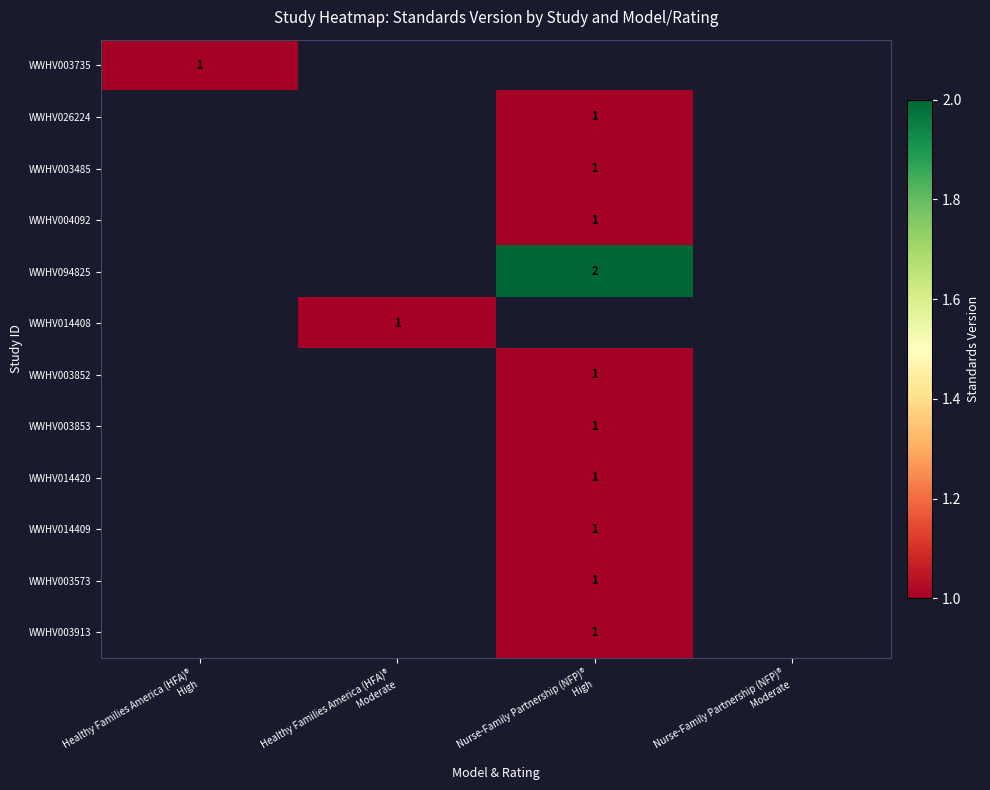

Rank the series by their maximum value, from lowest to highest.

WWHV003735, WWHV026224, WWHV003485, WWHV004092, WWHV094825, WWHV014408, WWHV003852, WWHV003853, WWHV014420, WWHV014409, WWHV003573, WWHV003913